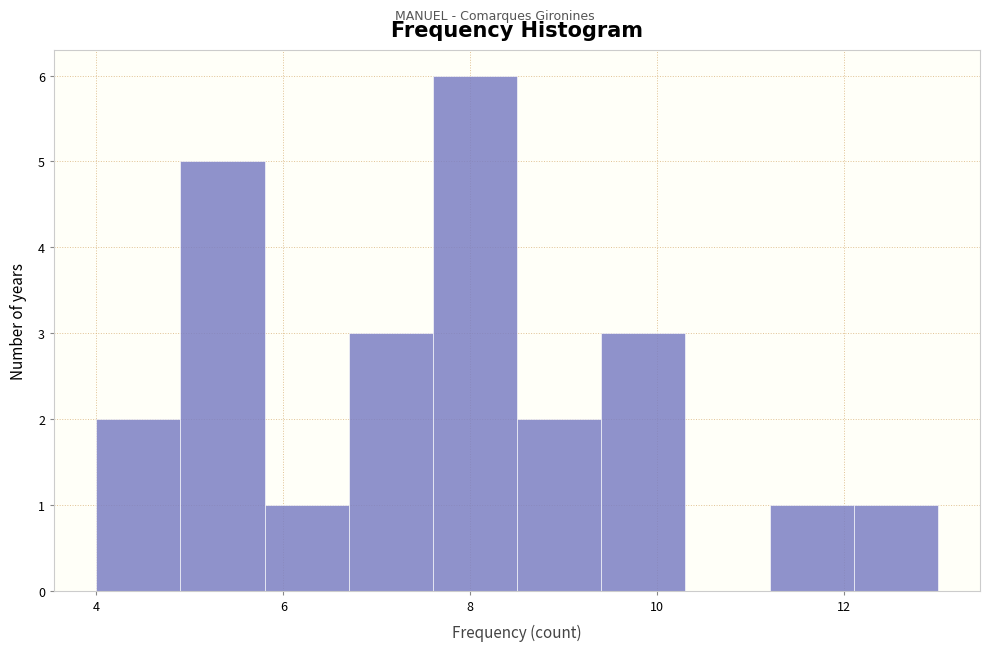

Reading left to right, transcribe this chart: for each bar, give the range it covers on the x-axis and its height. Neither the bar edges nor the heights are printed on the chart, so give them approximately, as read against the axes.

4.0 to 4.9: 2
4.9 to 5.8: 5
5.8 to 6.7: 1
6.7 to 7.6: 3
7.6 to 8.5: 6
8.5 to 9.4: 2
9.4 to 10.3: 3
10.3 to 11.2: 0
11.2 to 12.1: 1
12.1 to 13.0: 1